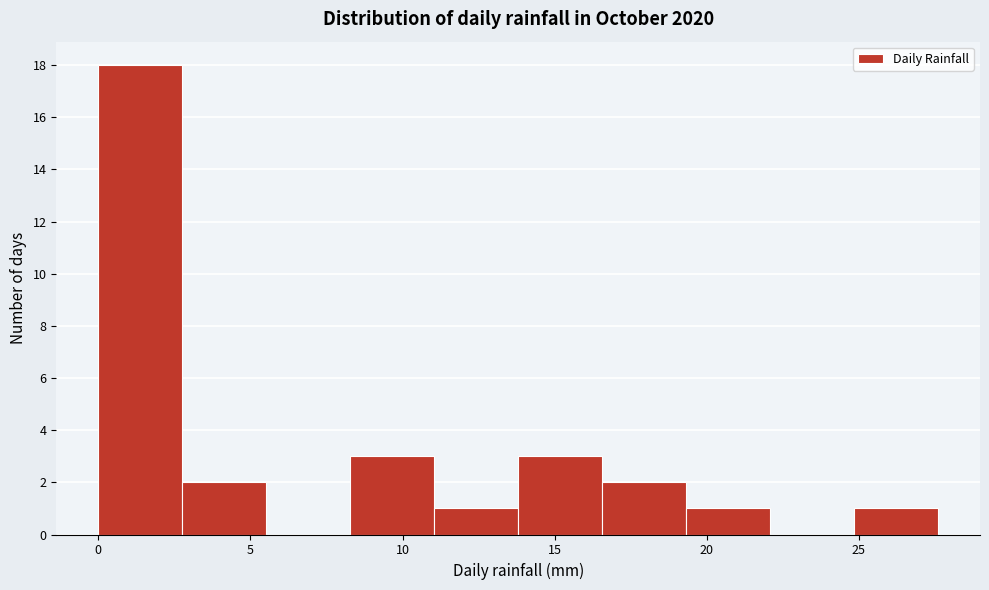

What is the height of the bar covering 8.5 to 11.0 on the x-axis? Neither the bar edges nor the heights are printed on the chart, so give them approximately, as read against the axes.

3